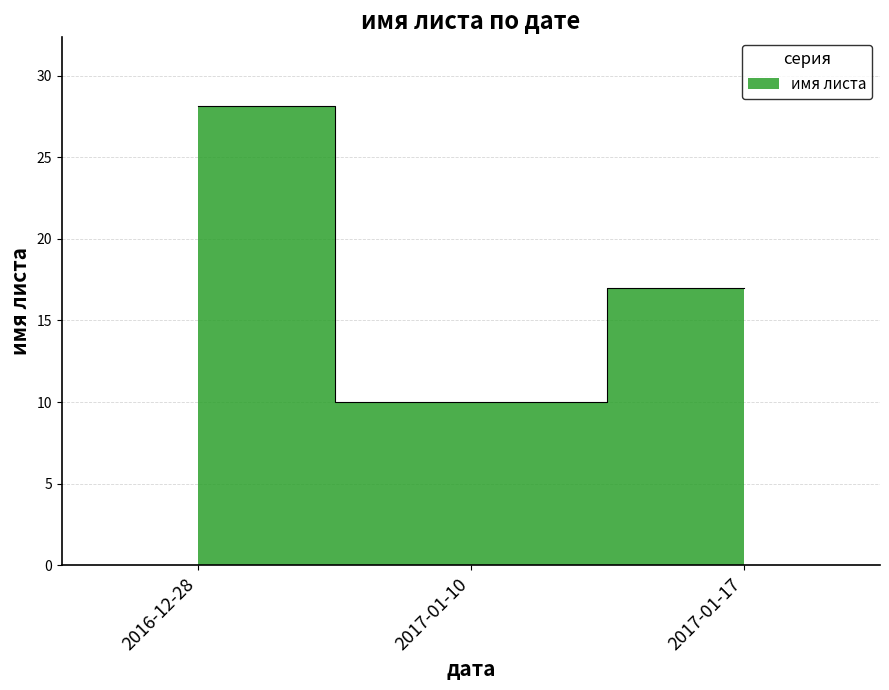

Rank the categories by value from highest to lowest.

2016-12-28, 2017-01-17, 2017-01-10